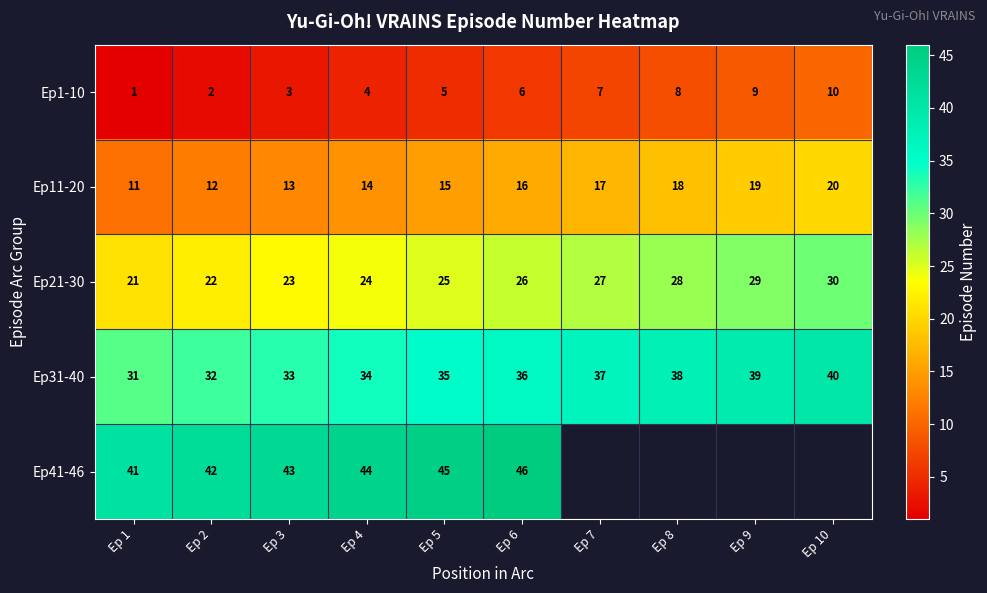

How many data points in Ep1-10 are less than 6?

5